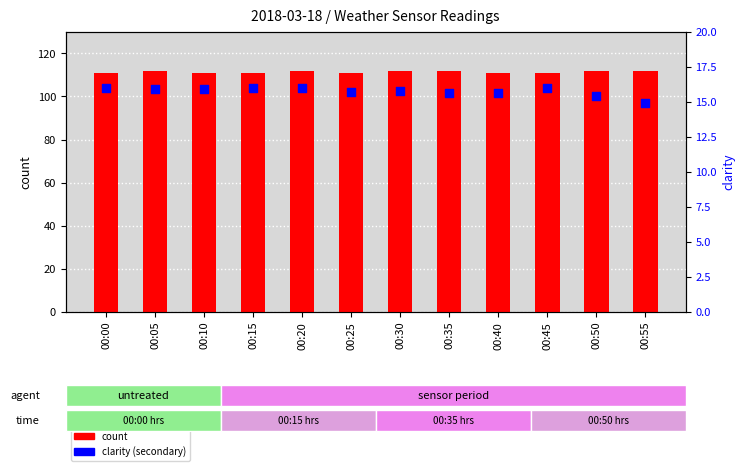

Which series has the largest Y range (max minus min)?

clarity